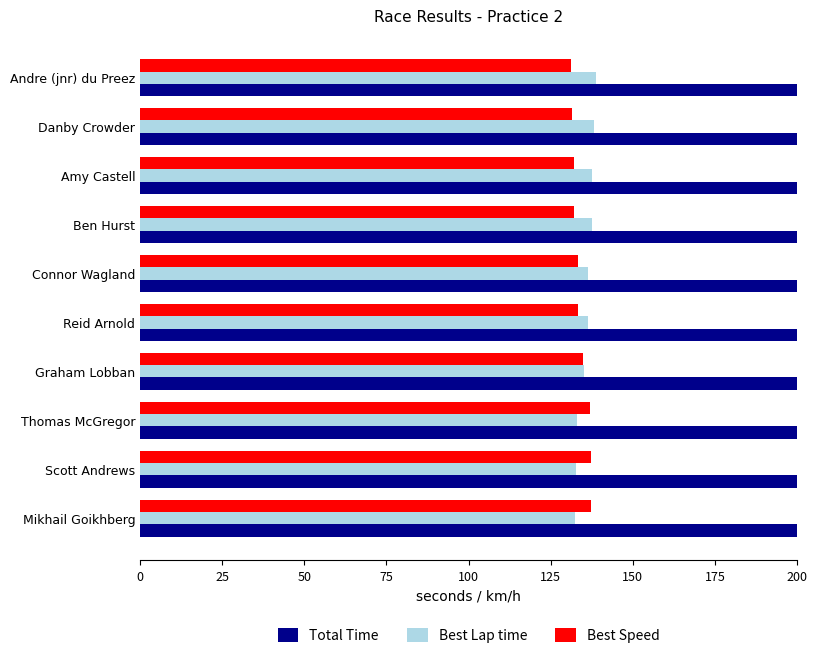

Reading right to left, list all the values displayed in this chart.

Total Time: 588.4	578.1	575.9	574.8	594.9	568.9	567.3	561.2	573.7	555.4
Best Lap time: 138.7	138.1	137.7	137.6	136.4	136.3	135.0	132.8	132.6	132.4
Best Speed: 131.1	131.6	132.0	132.1	133.3	133.4	134.7	136.9	137.1	137.3